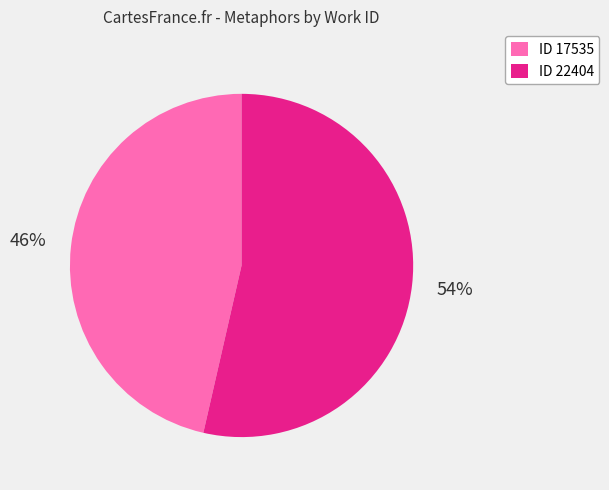

What is the ratio of the value at ID 17535 to the value at ID 22404?

0.9